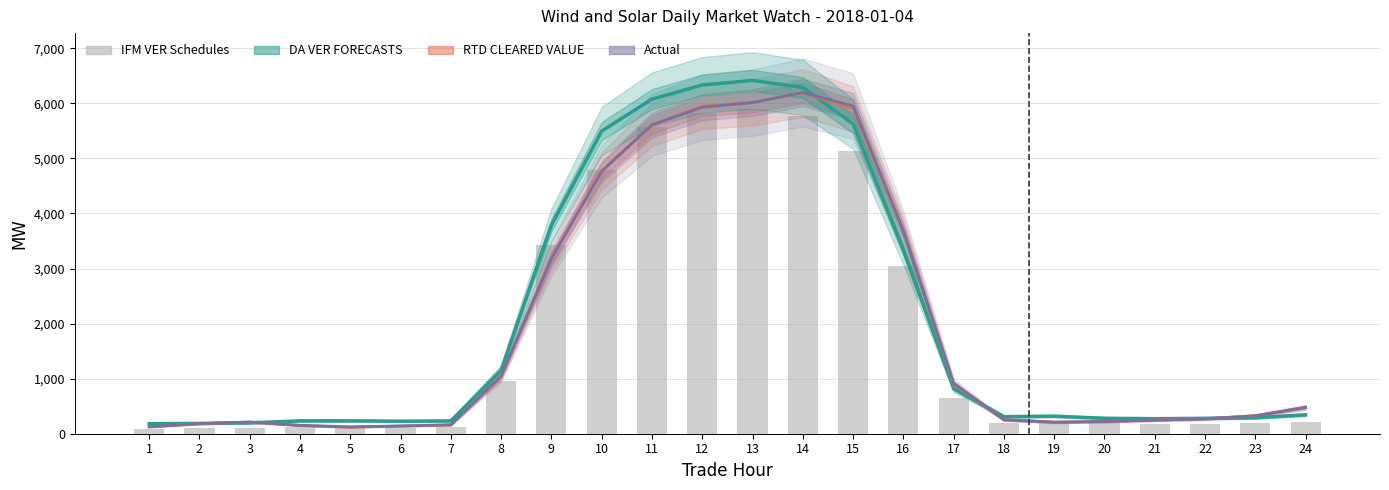

Which series has the widest spread of values?

DA VER FORECASTS